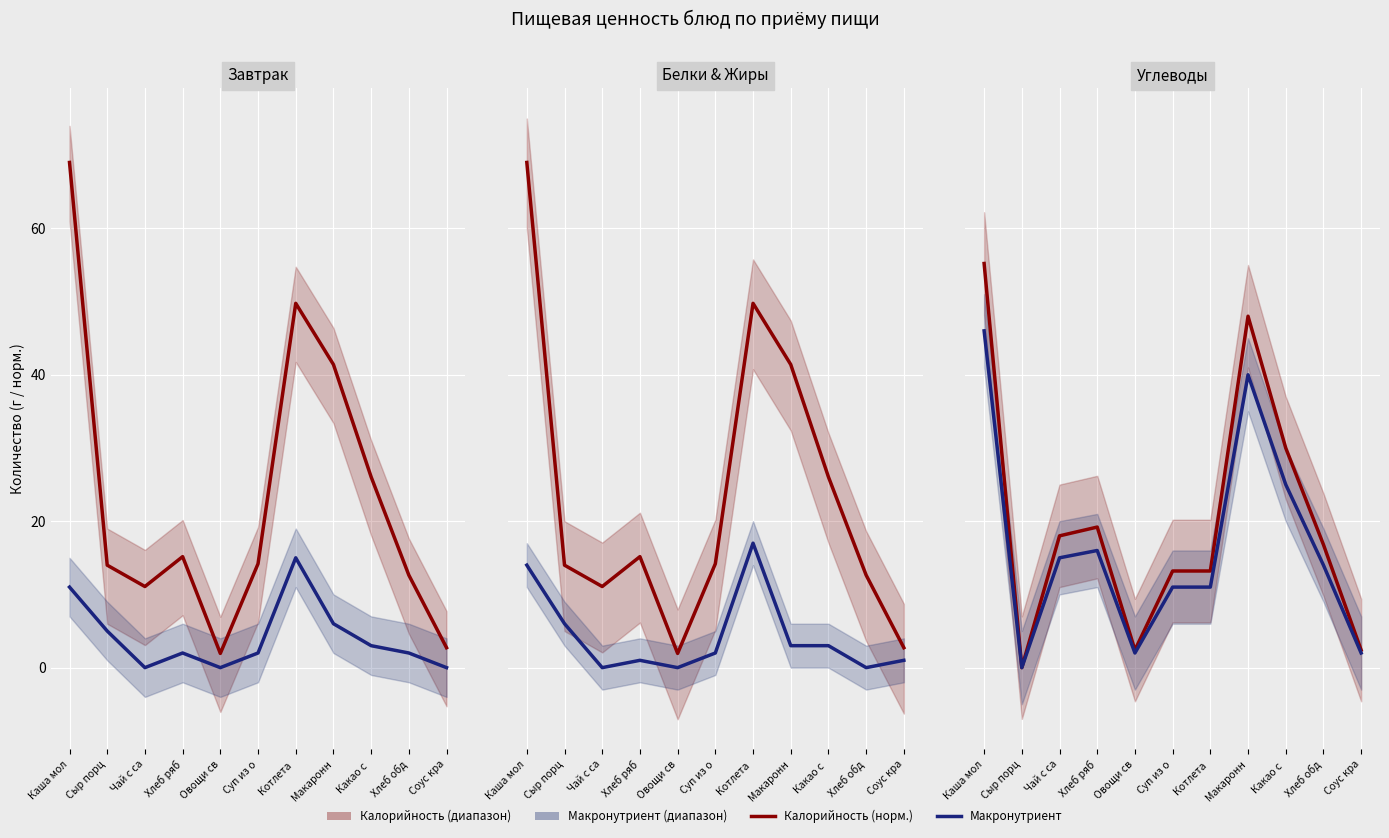

What value does the Калорийность (норм.) series have at Макаронн?

48.0